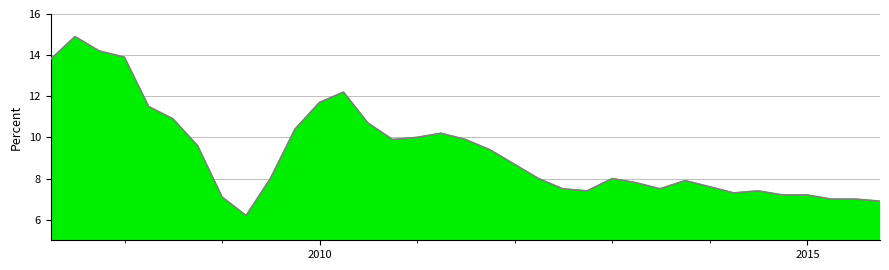

What is the difference between the maximum and minimum values?

8.7